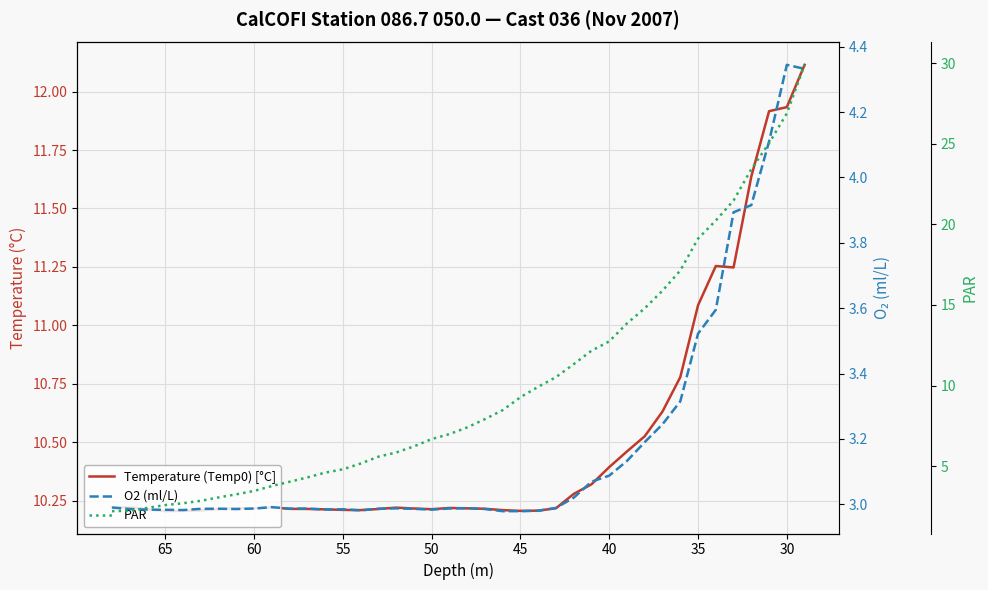

Rank the series at 30 from lowest to highest value.

O2 (ml/L), Temperature (Temp0) [°C], PAR